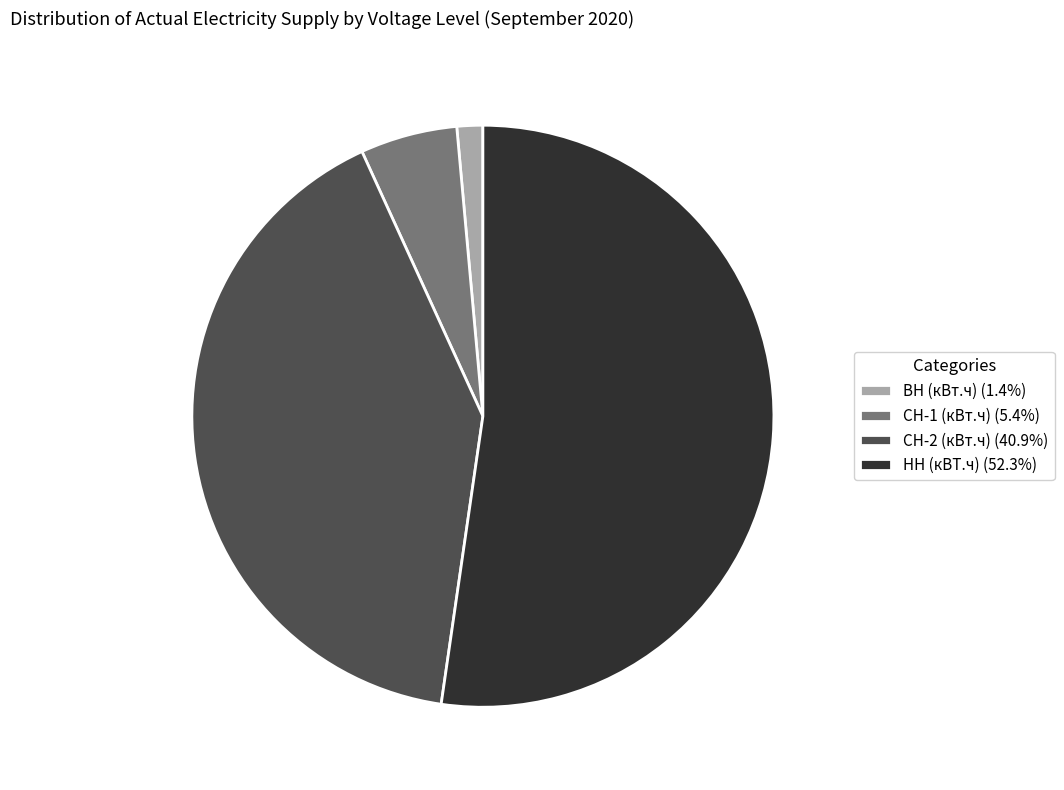

Which category accounts for the majority?

НН (кВТ.ч)